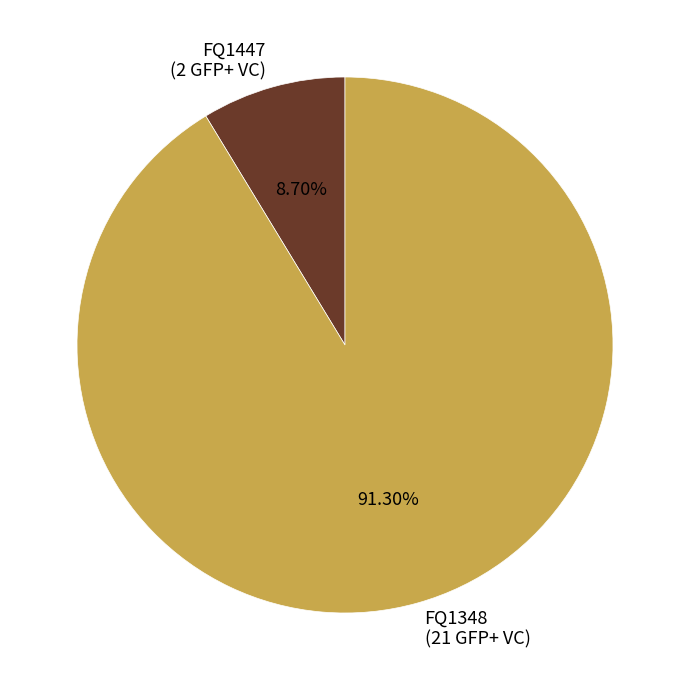

Rank the categories by value from highest to lowest.

FQ1348, FQ1447